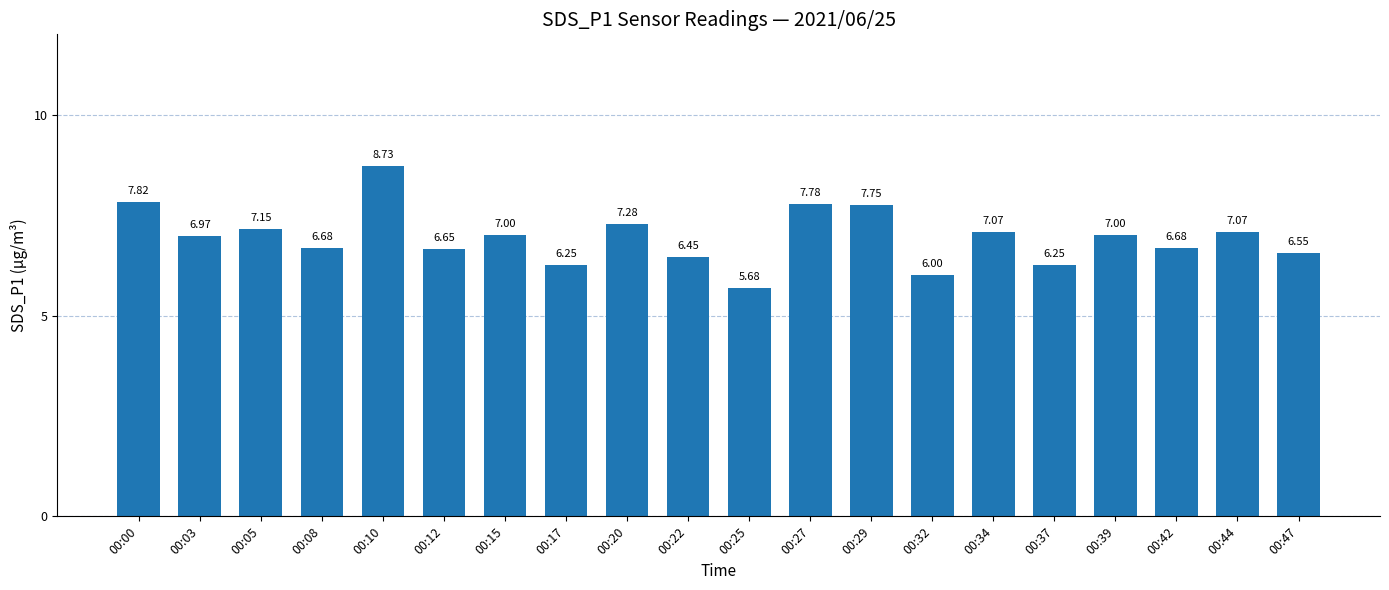

What is the difference between the second highest and minimum values?

2.1